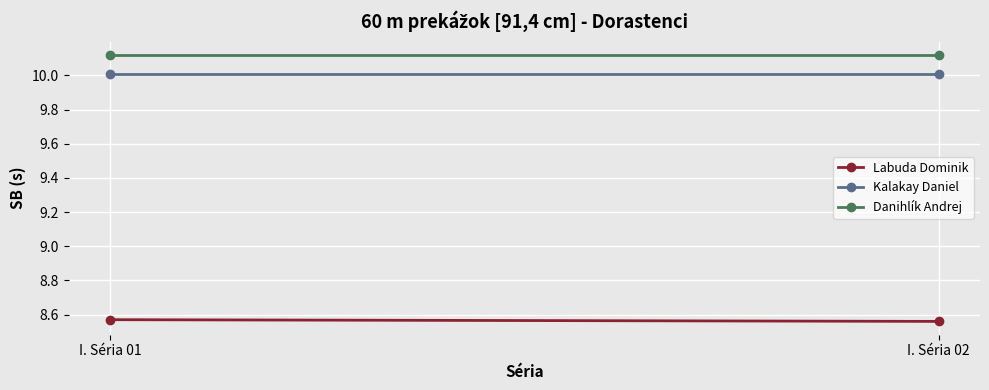

Which series has the largest range (max minus min)?

Labuda Dominik